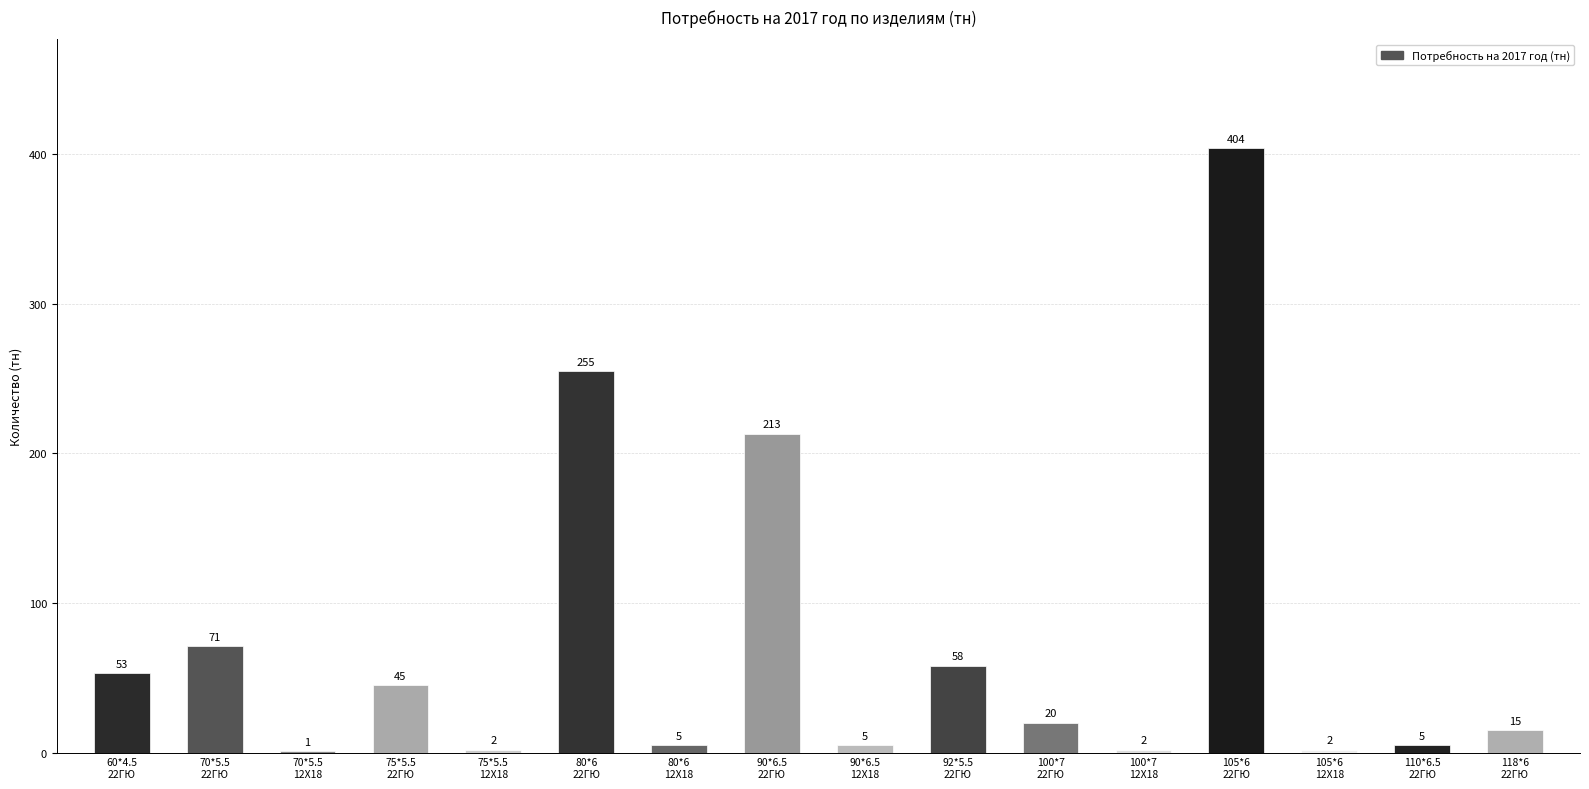

What is the maximum value shown in the chart?

404